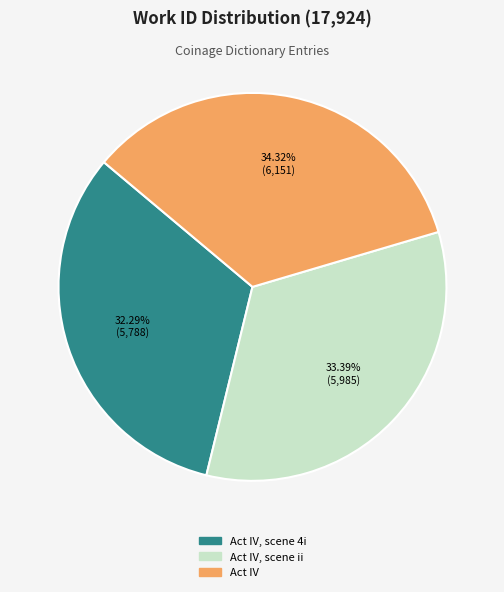

Does any single category account for the majority?

No